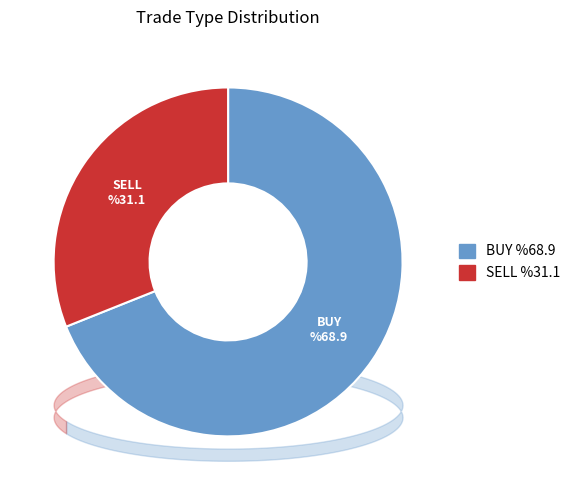

Which category accounts for the majority?

BUY